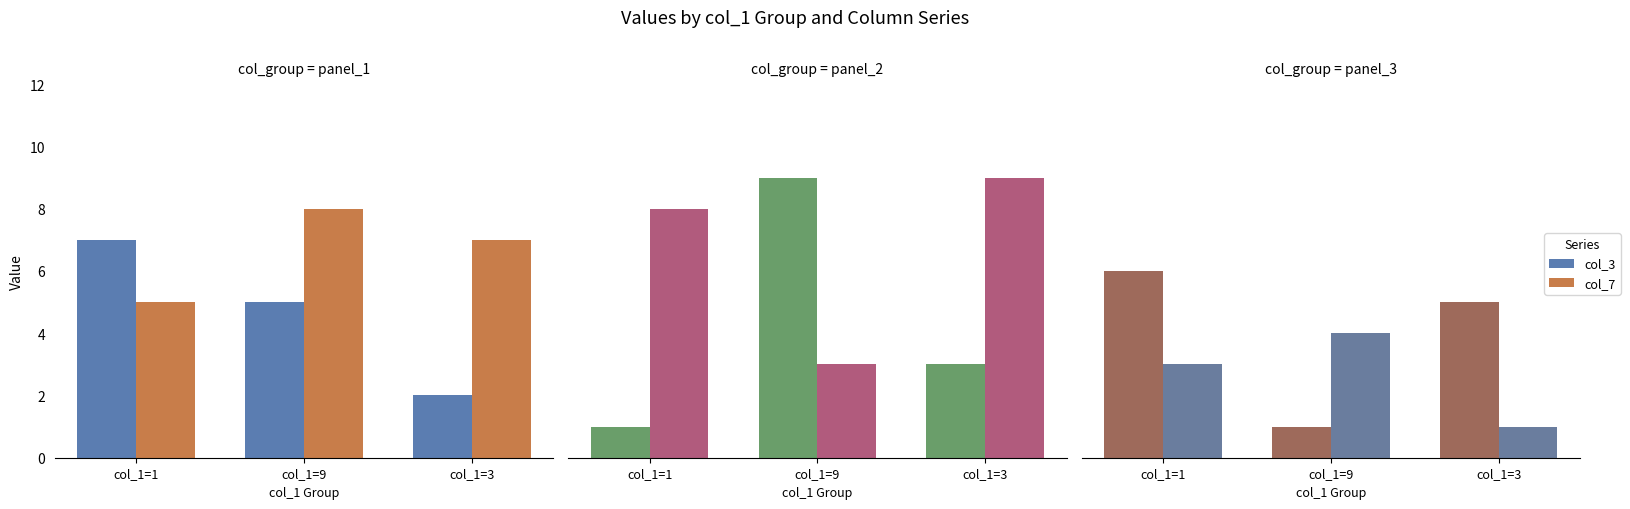

What is the maximum value for col_4?

9